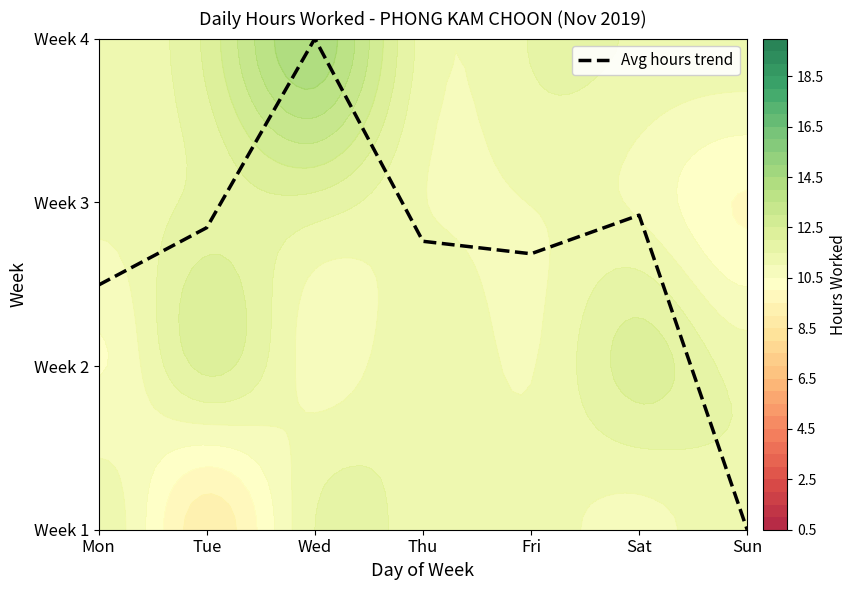

How many values exceed 1?

6